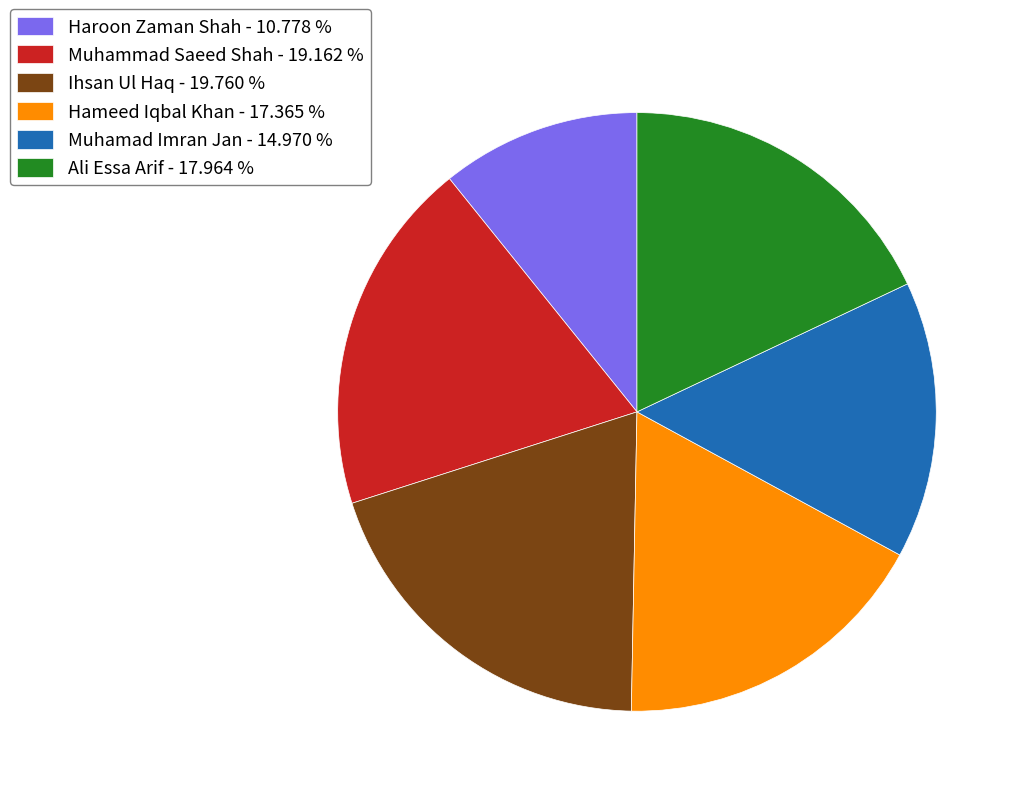

Is it true that Ihsan Ul Haq is 20% of the pie?

True